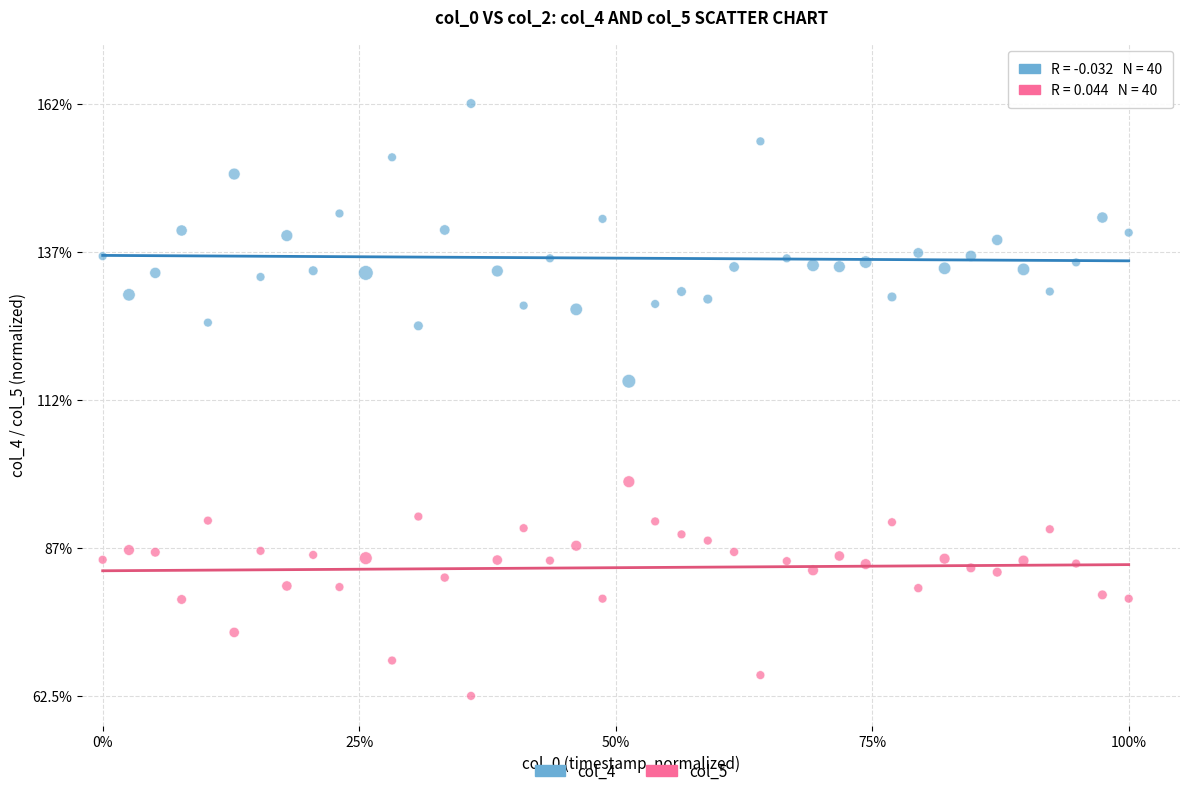

What are all the series names shown in the legend?

col_4, col_5